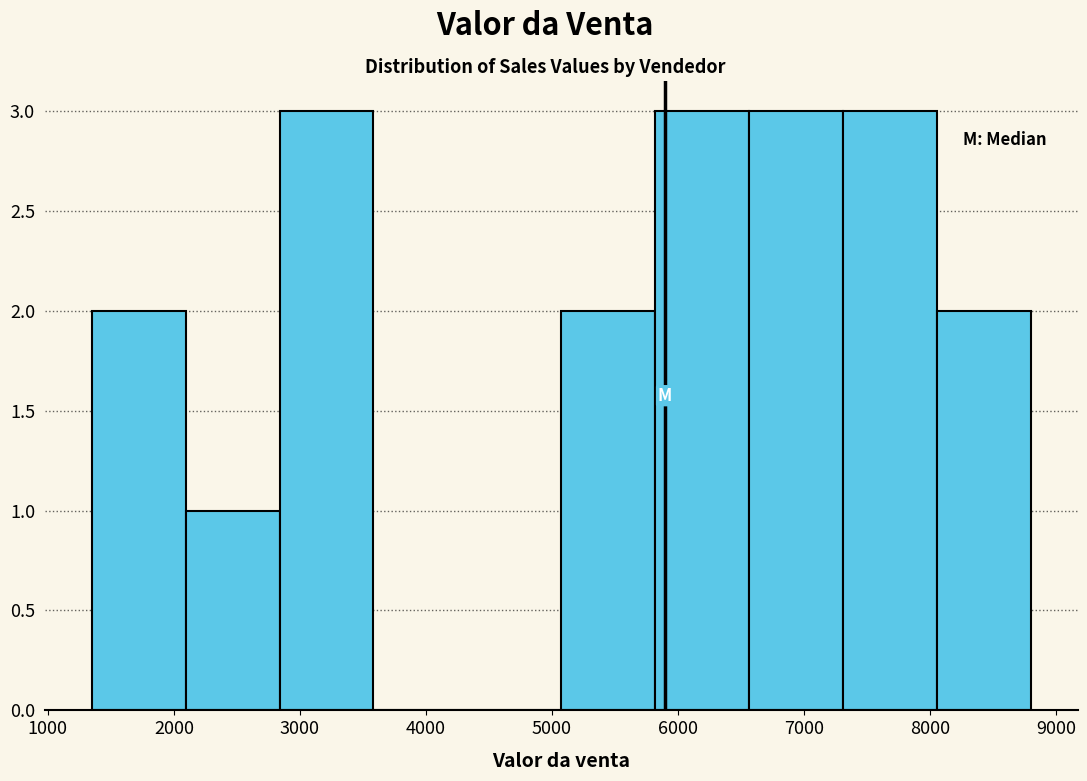

What is the height of the bar covering 2100 to 2800 on the x-axis? Neither the bar edges nor the heights are printed on the chart, so give them approximately, as read against the axes.

1